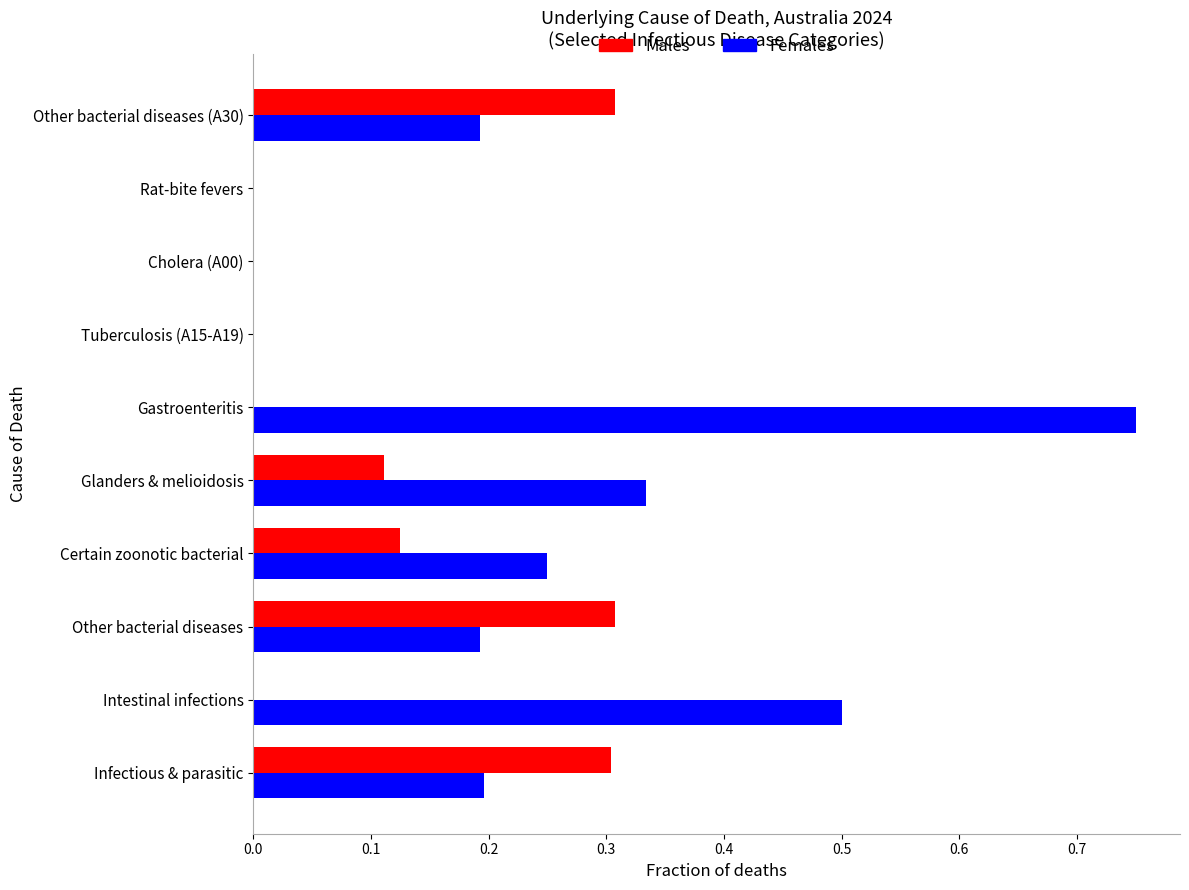

Count the Females values in the range 0 to 1.

10